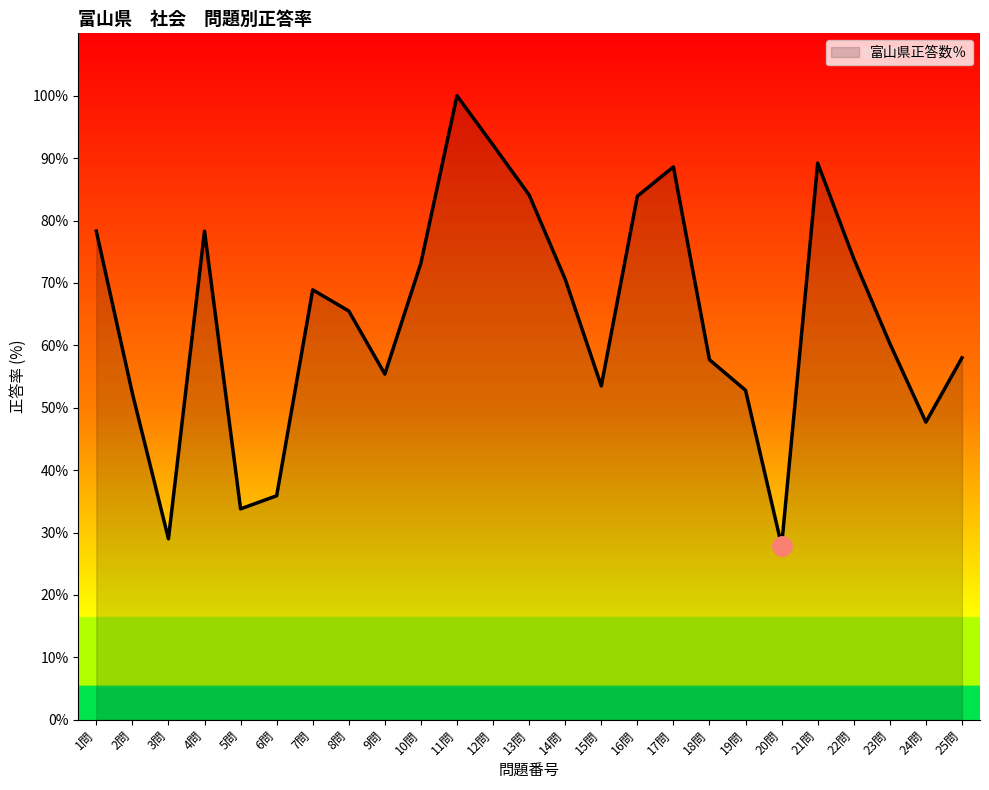

What position from the right is 12問?

14